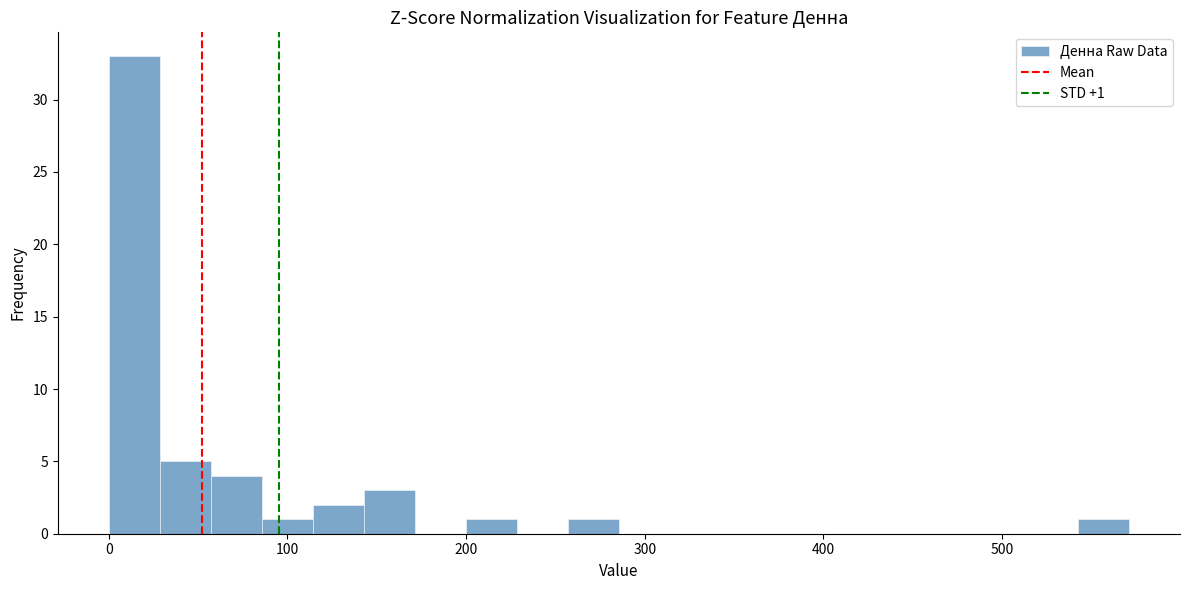

Read against the x-axis, roughly where is the centre of the tallest bar?

10